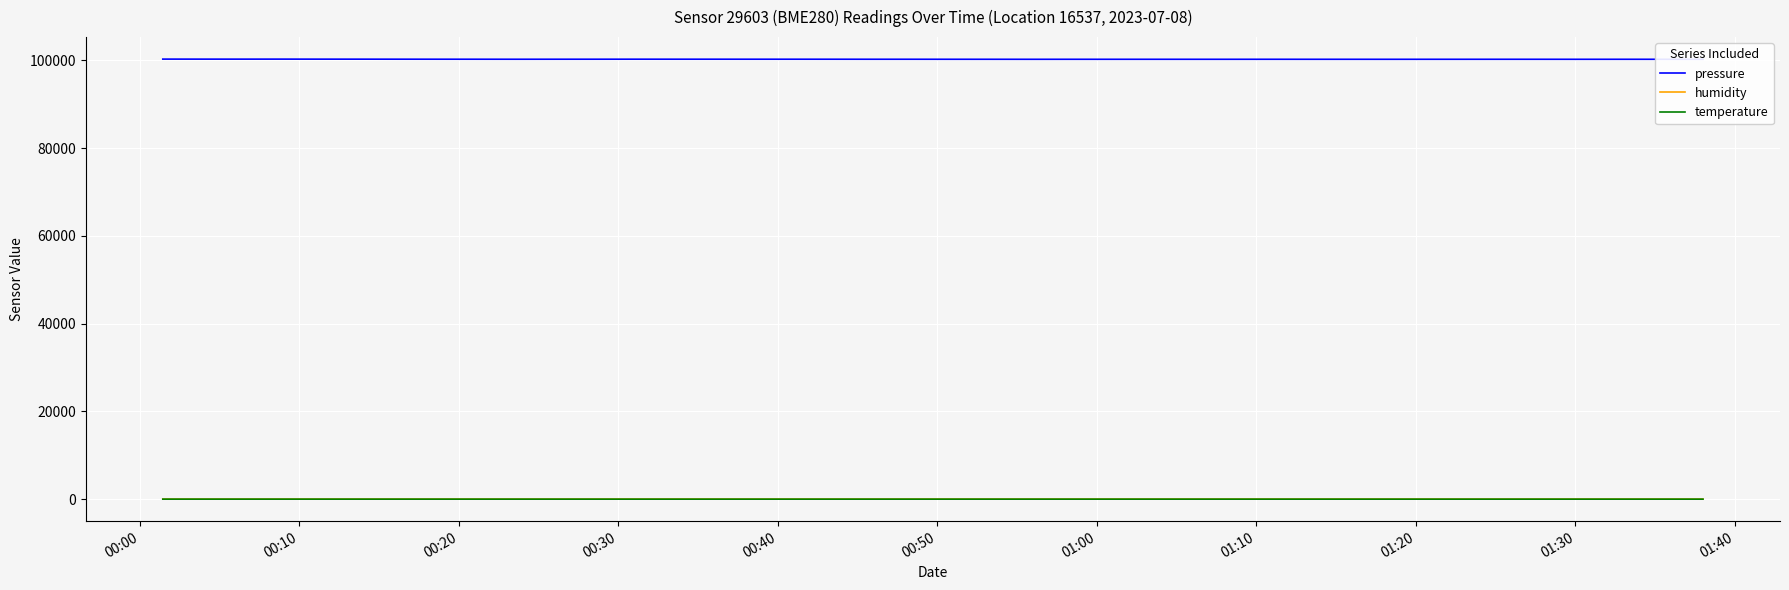

True or false: pressure and humidity intersect in this chart.

False